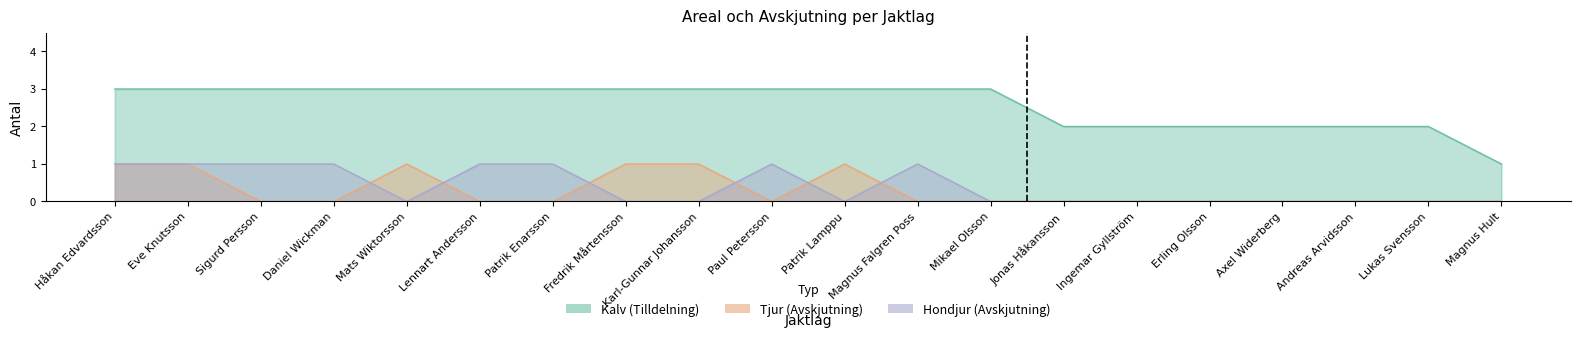

What is the sum of the Hondjur (Avskjutning) values at Mats Wiktorsson and Magnus Falgren Poss?

1